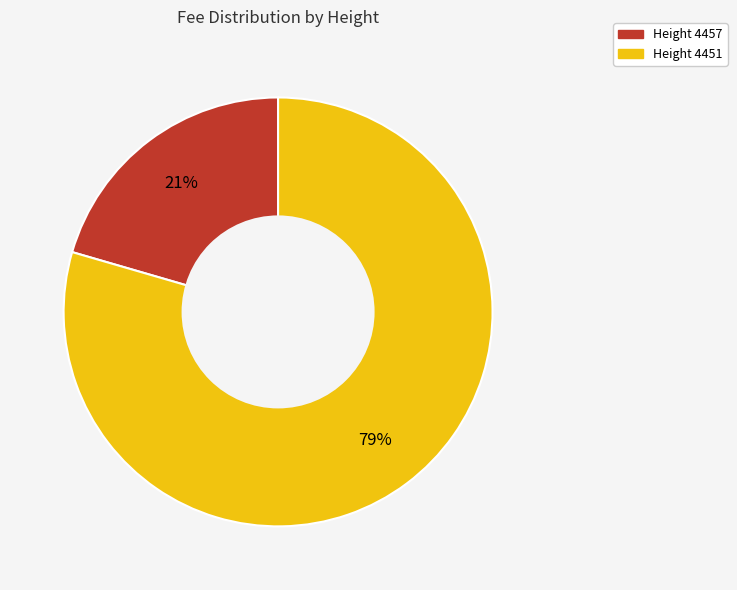

Does any single category account for the majority?

Yes